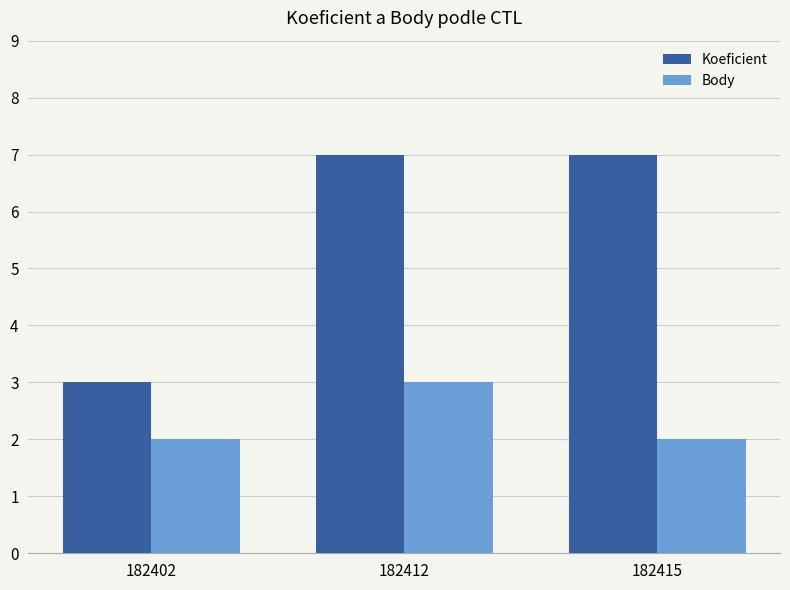

At how many categories does at least one series exceed 6?

2